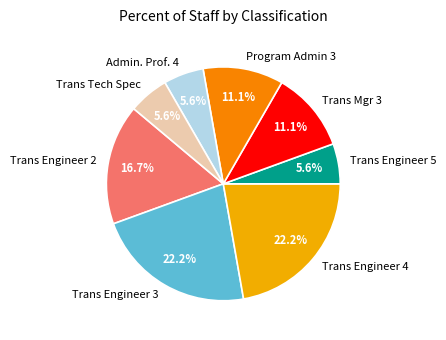

Between Program Admin 3 and Trans Tech Spec, which is larger?

Program Admin 3